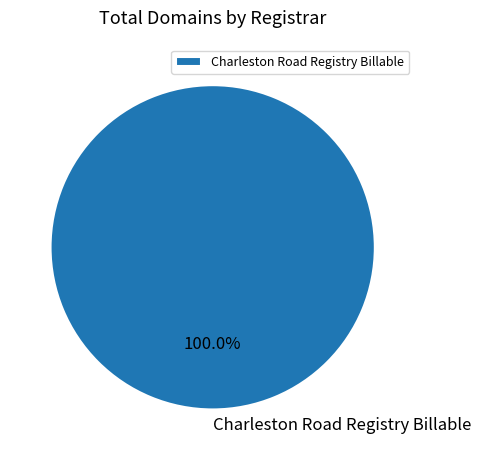

Which category accounts for the majority?

Charleston Road Registry Billable